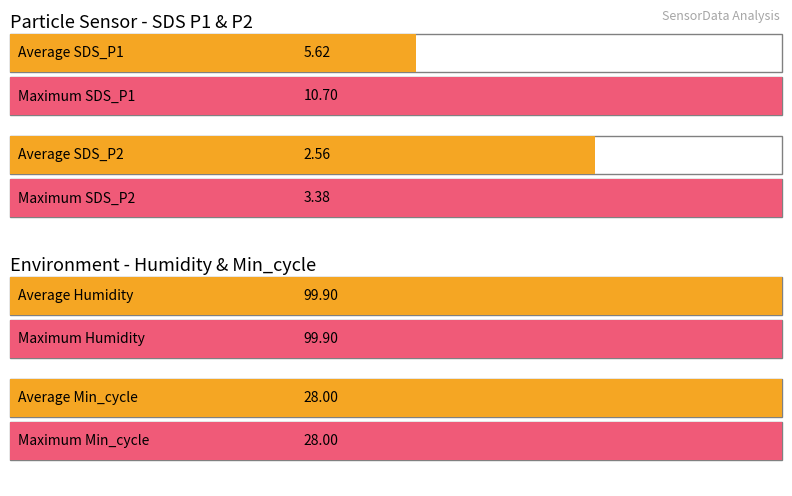

The value of Maximum utilization at Humidity is 59.6. True or false?

False